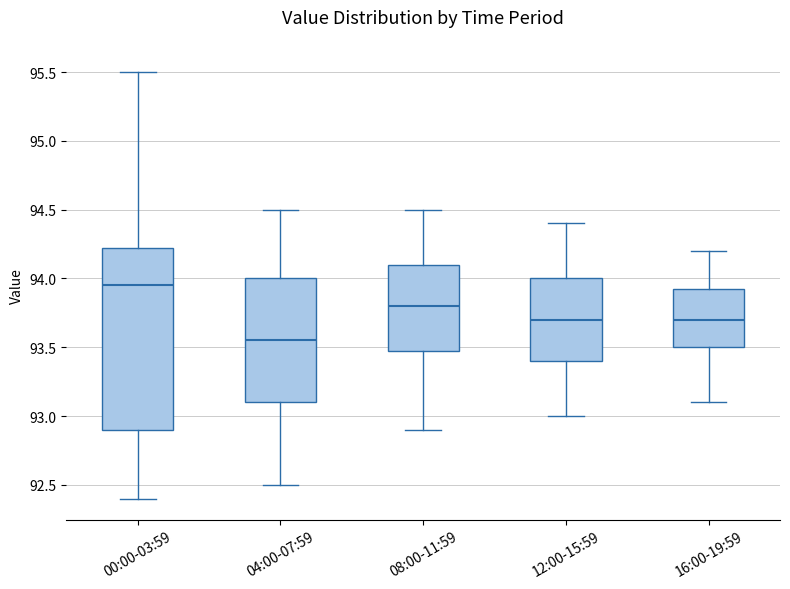

Where is the upper edge of the box for 08:00-11:59 on the y-axis? The values are not printed on the chart, so give them approximately, as read against the axis.

94.10